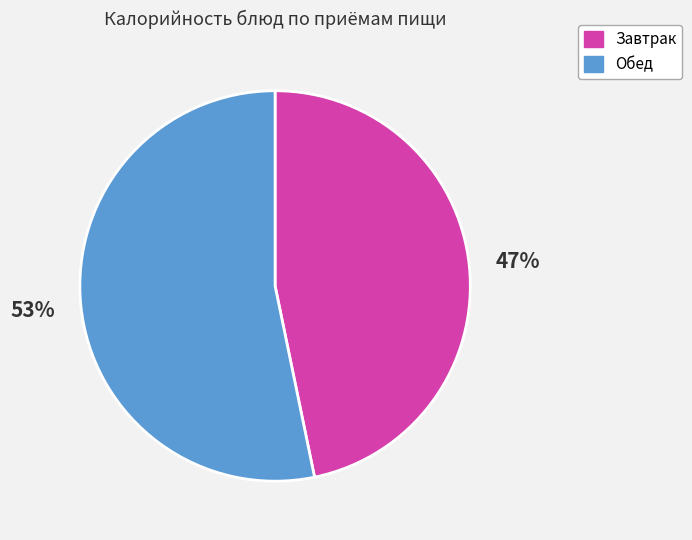

To the nearest percent, what portion does Завтрак represent?

47%